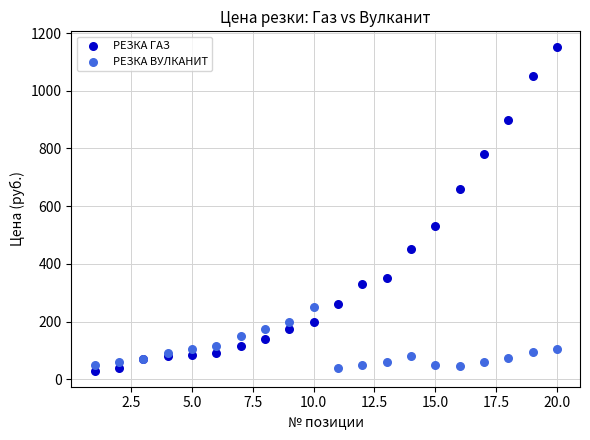

Which series has the widest spread of Y values?

РЕЗКА ГАЗ